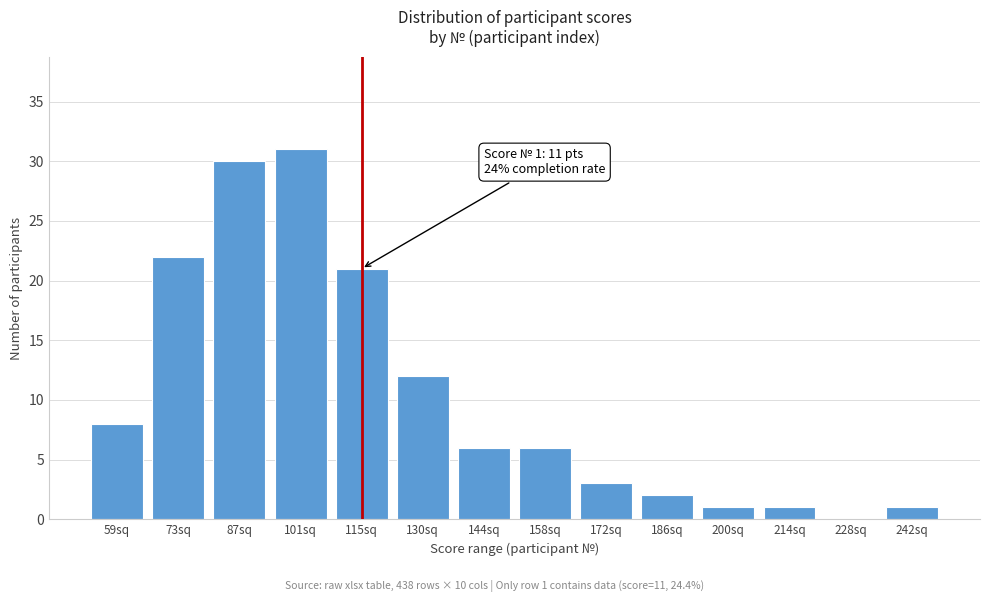

Reading left to right, extract all data points from this chart.

59sq=8	73sq=22	87sq=30	101sq=31	115sq=21	130sq=12	144sq=6	158sq=6	172sq=3	186sq=2	200sq=1	214sq=1	228sq=0	242sq=1